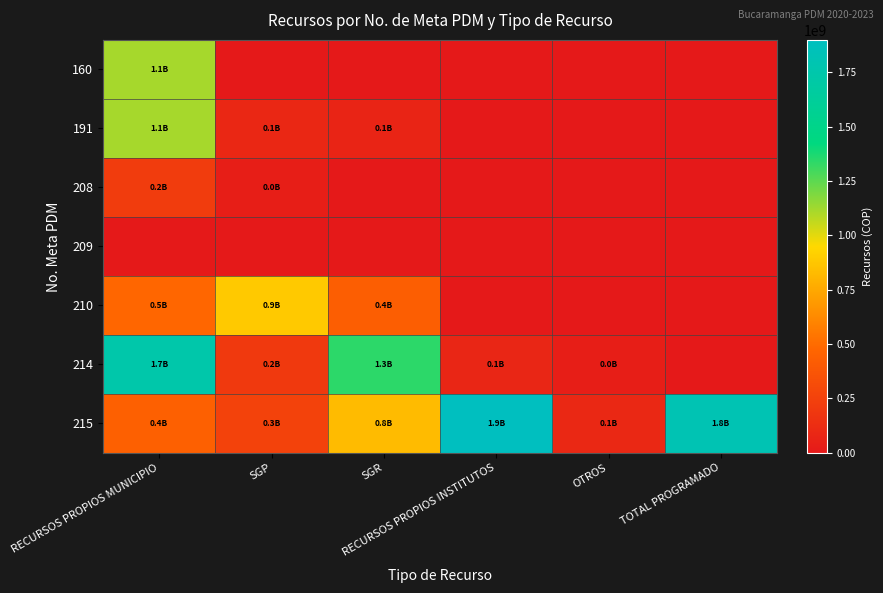

Reading right to left, what are all the values shown in this chart?

160: TOTAL PROGRAMADO=0	OTROS=0	RECURSOS PROPIOS INSTITUTOS=0	SGR=0	SGP=0	RECURSOS PROPIOS MUNICIPIO=1114130436
191: TOTAL PROGRAMADO=0	OTROS=0	RECURSOS PROPIOS INSTITUTOS=0	SGR=69408297	SGP=85869564	RECURSOS PROPIOS MUNICIPIO=1114130436
208: TOTAL PROGRAMADO=0	OTROS=0	RECURSOS PROPIOS INSTITUTOS=0	SGR=0	SGP=33300000	RECURSOS PROPIOS MUNICIPIO=217000000
209: TOTAL PROGRAMADO=0	OTROS=0	RECURSOS PROPIOS INSTITUTOS=0	SGR=0	SGP=0	RECURSOS PROPIOS MUNICIPIO=0
210: TOTAL PROGRAMADO=0	OTROS=0	RECURSOS PROPIOS INSTITUTOS=0	SGR=427067817	SGP=884841122	RECURSOS PROPIOS MUNICIPIO=476111535
214: TOTAL PROGRAMADO=0	OTROS=36720621	RECURSOS PROPIOS INSTITUTOS=80261243	SGR=1342592671	SGP=201191186	RECURSOS PROPIOS MUNICIPIO=1746983198
215: TOTAL PROGRAMADO=1810655346	OTROS=94976390	RECURSOS PROPIOS INSTITUTOS=1899489739	SGR=828585546	SGP=255374883	RECURSOS PROPIOS MUNICIPIO=440674539